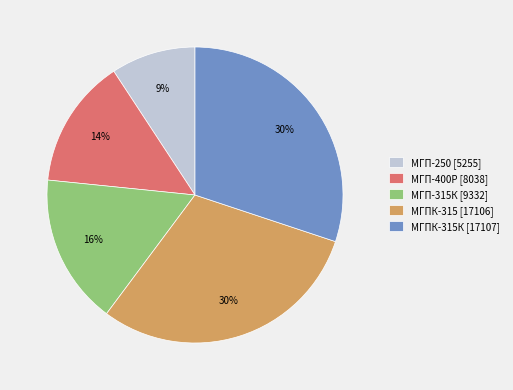

How many slices are in this pie chart?

5